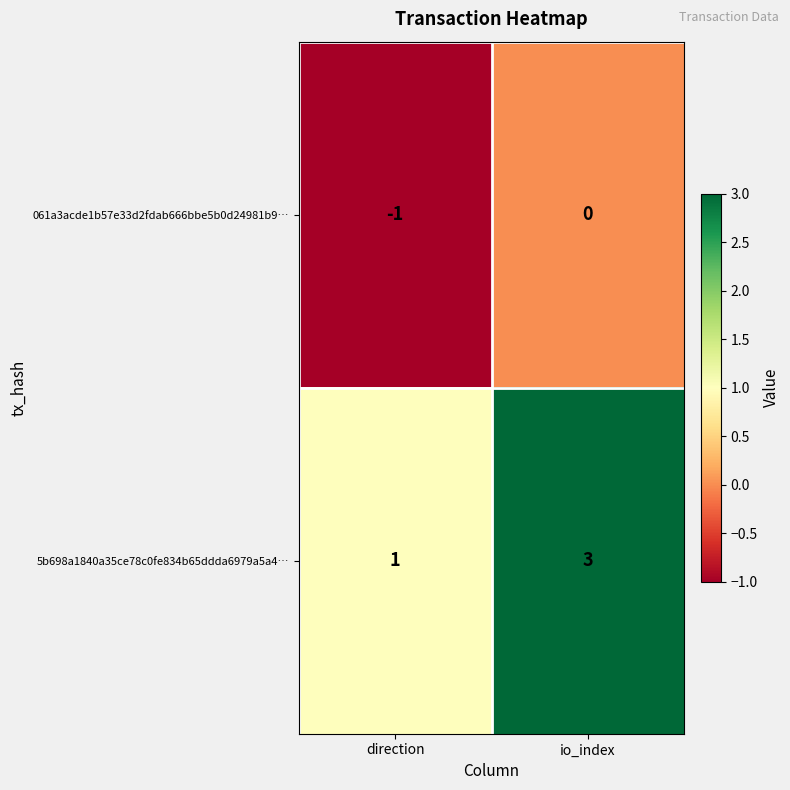

Between direction and io_index, which series saw the biggest shift?

5b698a1840a35ce78c0fe834b65ddda6979a5a4…